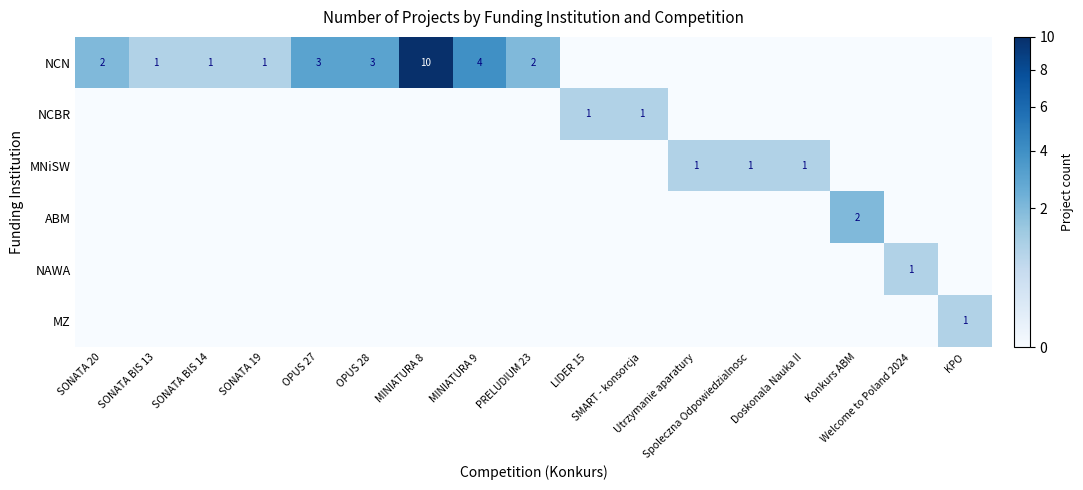

Which series changed the most between SONATA BIS 14 and SONATA 19?

NCN